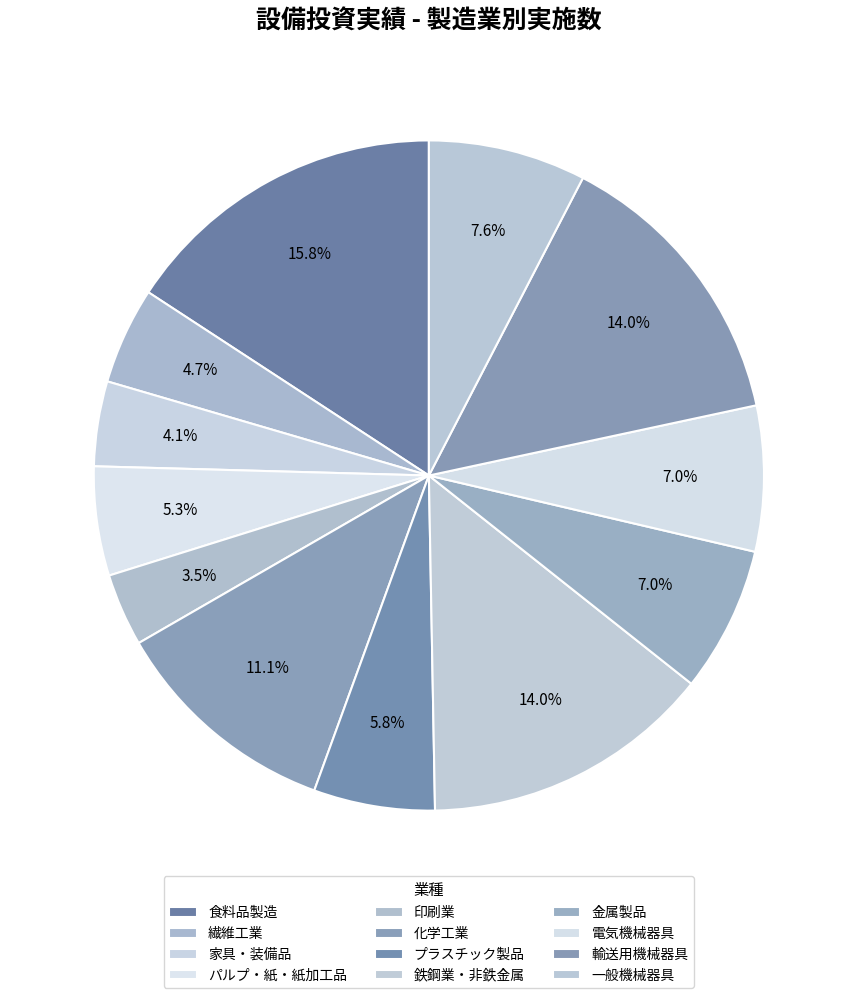

How many slices are in this pie chart?

12